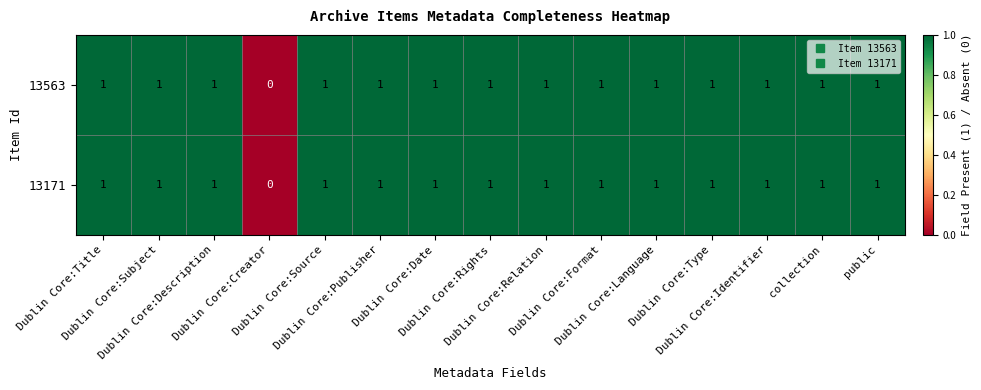

How many 13563 values are between 1 and 2?

14